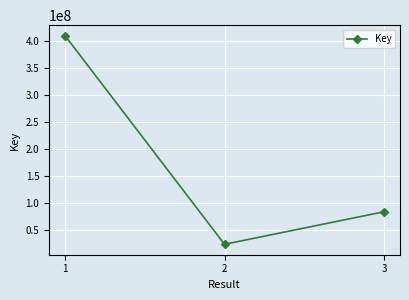

Does the chart have visible grid lines?

Yes